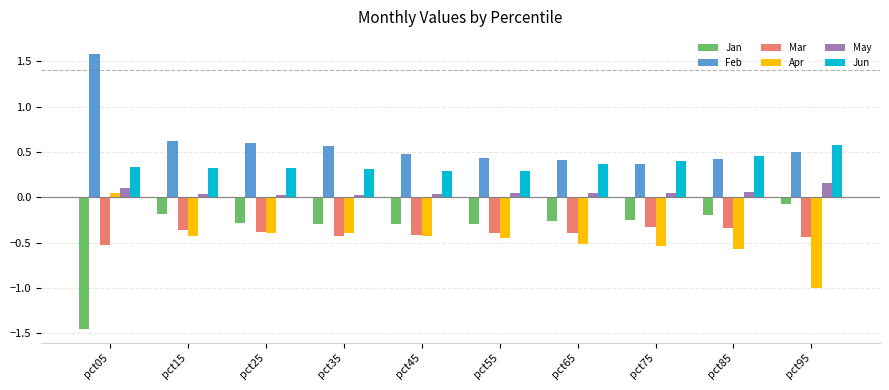

How many values in the Apr series exceed 0?

1